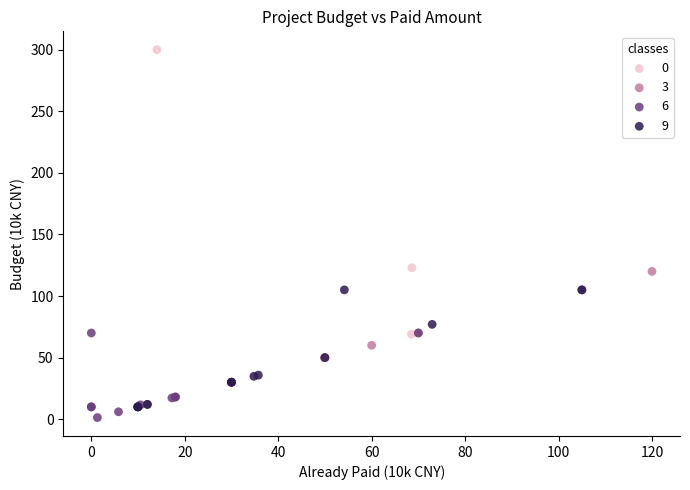

What are all the series names shown in the legend?

0, 3, 6, 9